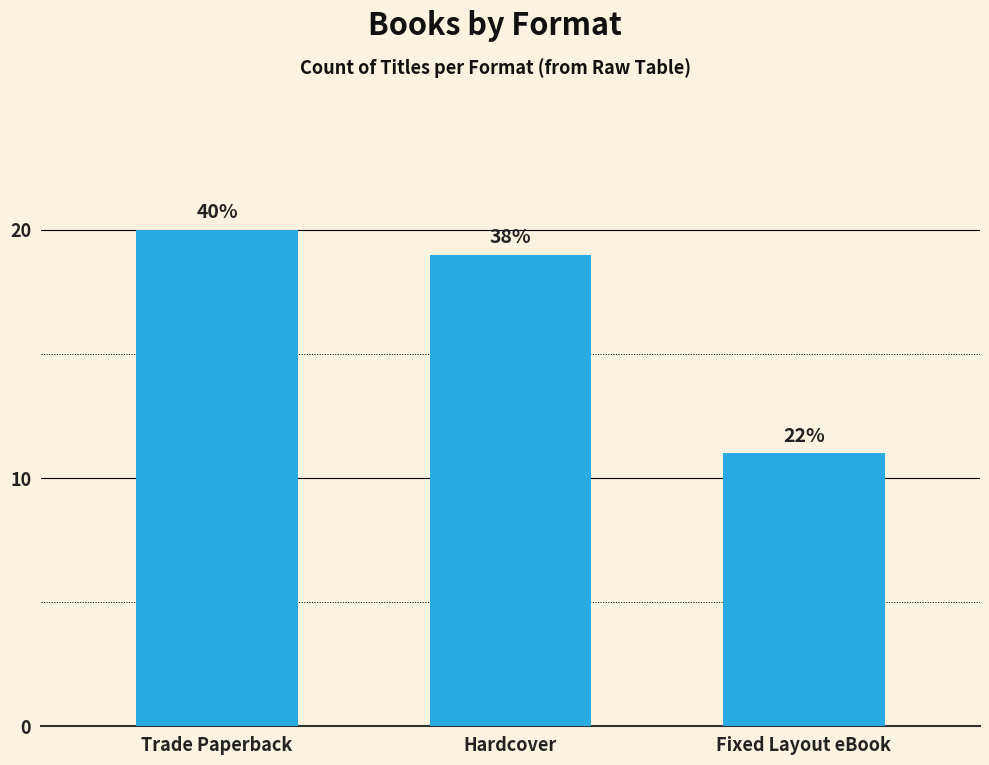

What value does the data have at Trade Paperback?

20